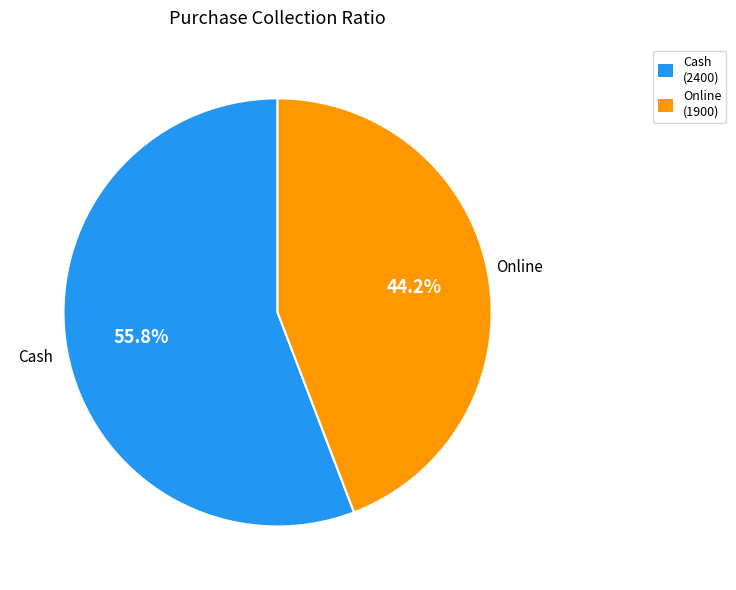

Approximately how many times larger is the value at Cash compared to Online?

1.3